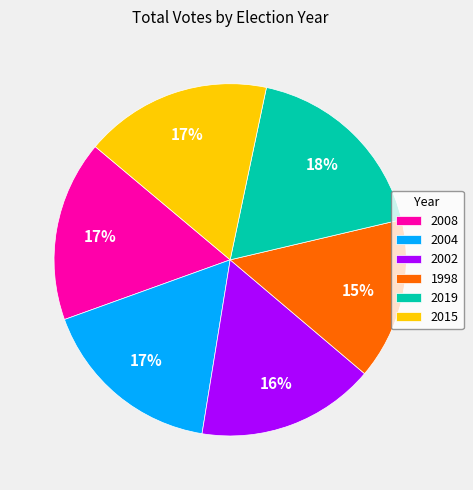

The 2008 slice represents 17% of the pie. True or false?

True